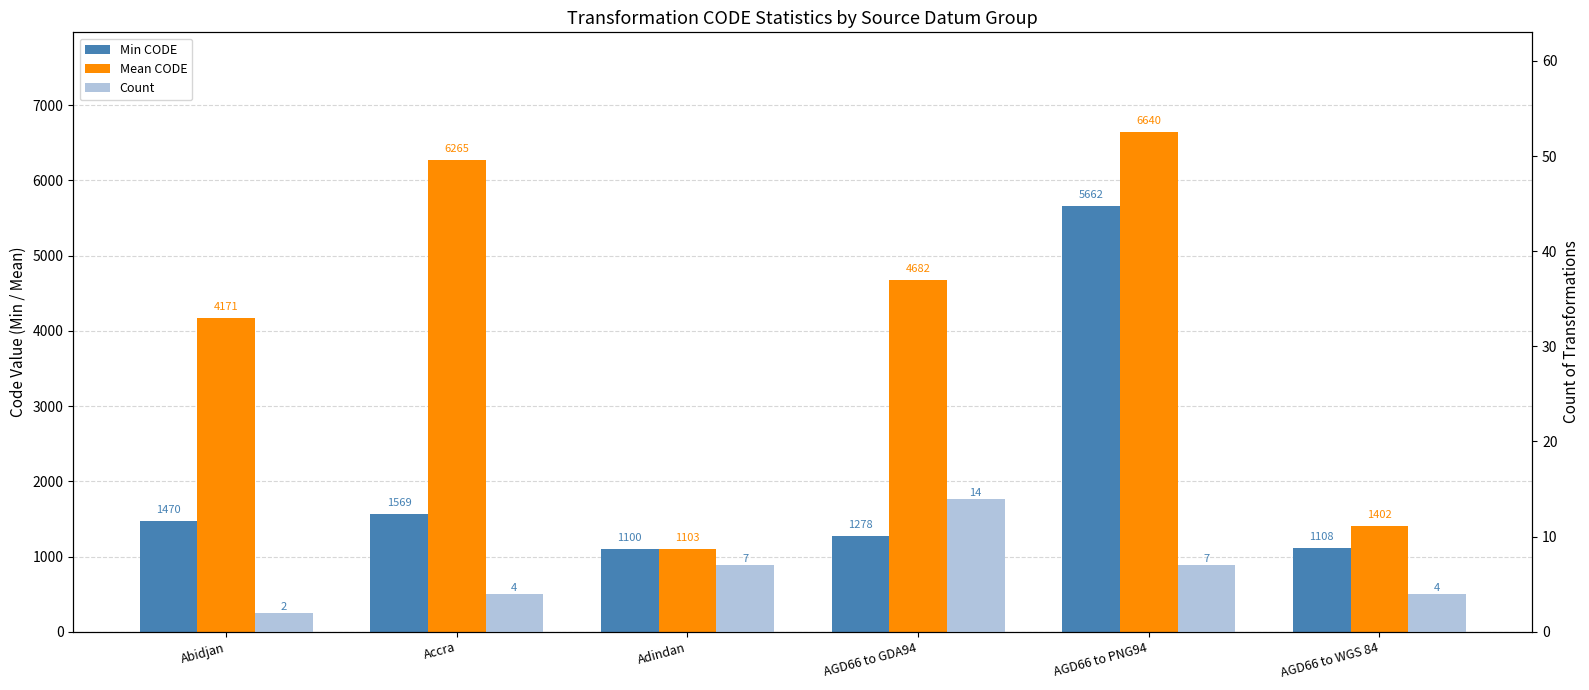

What is the maximum value for Min CODE?

5662